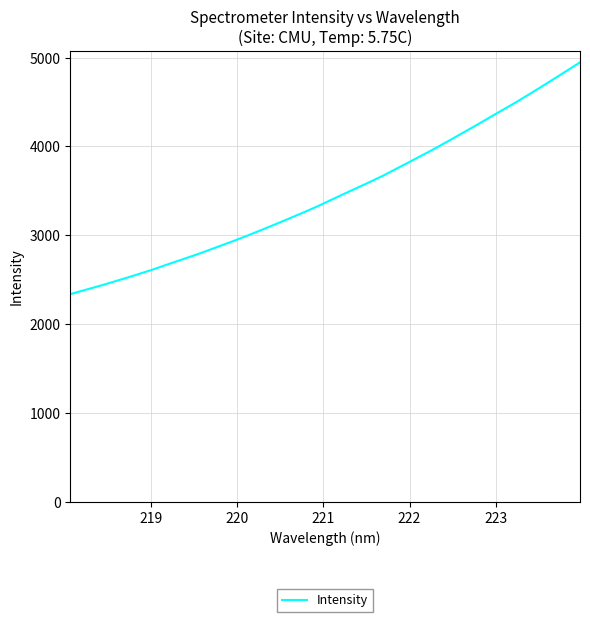

What is the difference between the maximum and minimum values?

2610.0